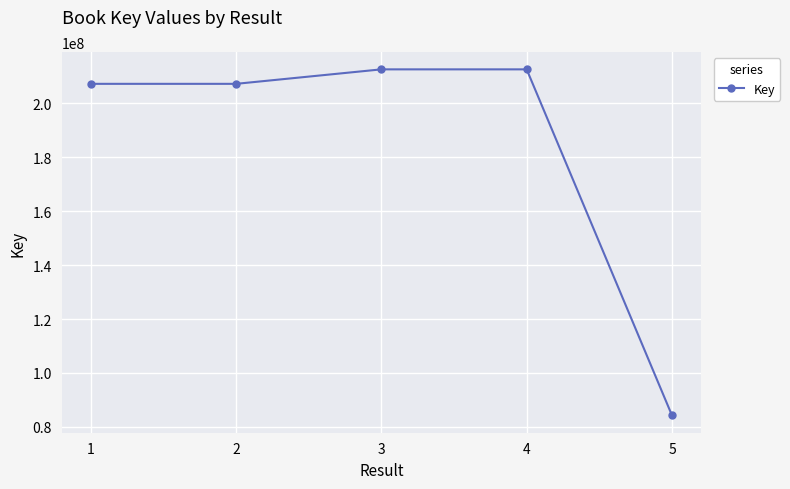

How many interior local peaks (higher than both neighbors) does the data have?

1